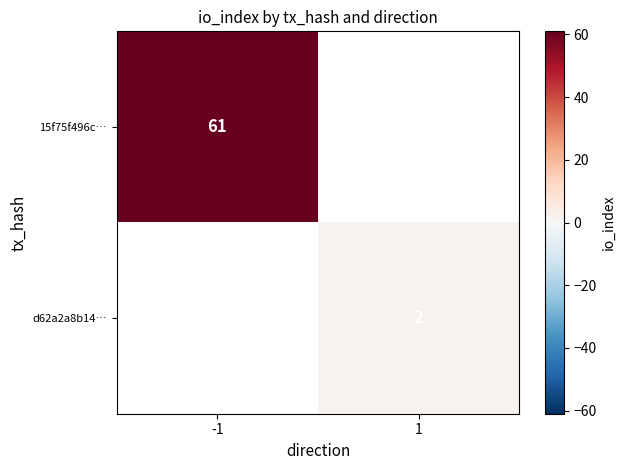

Is it true that 15f75f496c… equals 91.8 at -1?

False